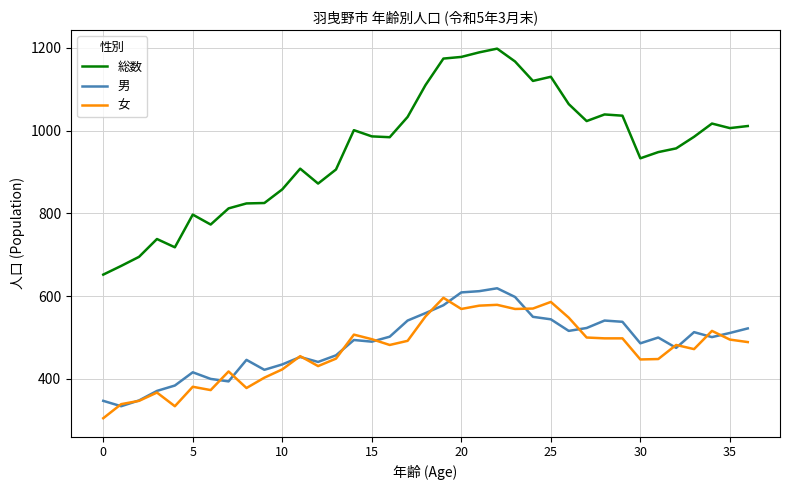

True or false: 男 and 総数 cross at least once.

False